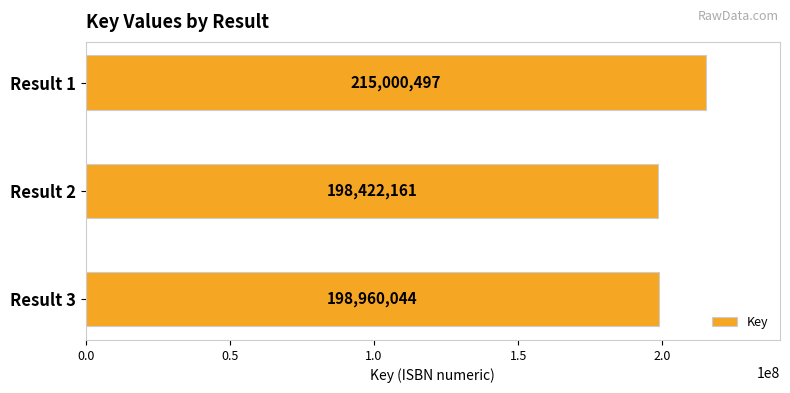

Reading top to bottom, transcribe all the data shown in this chart.

215000497	198422161	198960044